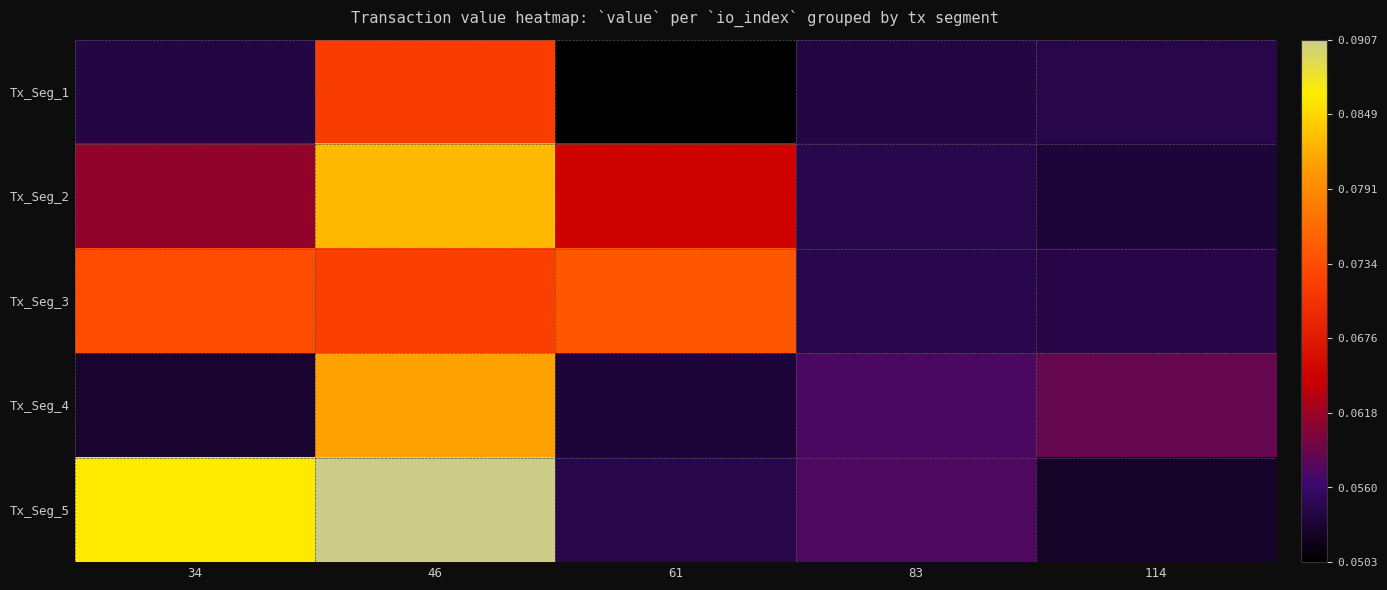

At how many categories does at least one series exceed 0?

5